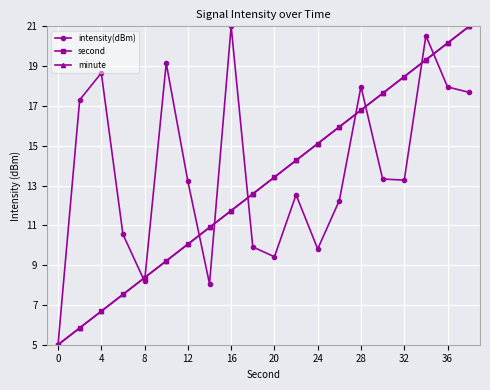

Is this an area chart (filled region under the line)?

No